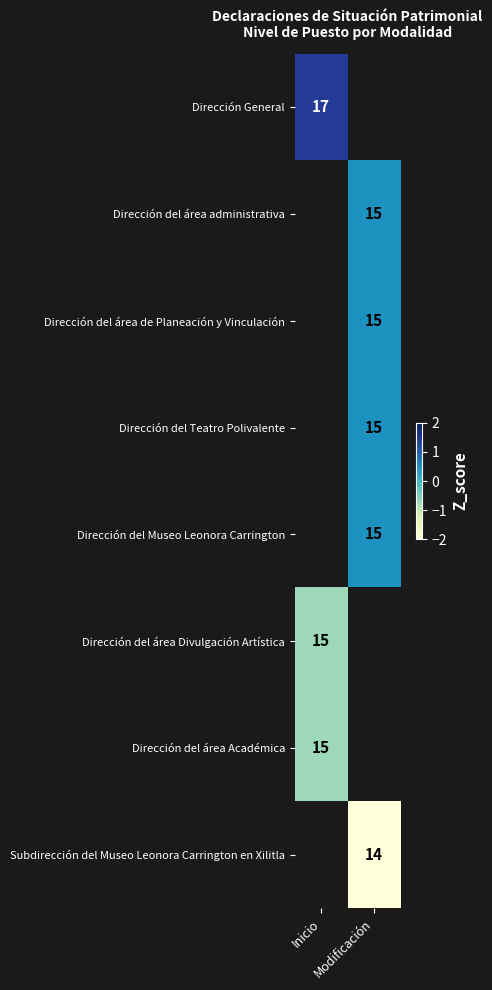

How many categories are shown in the chart?

2